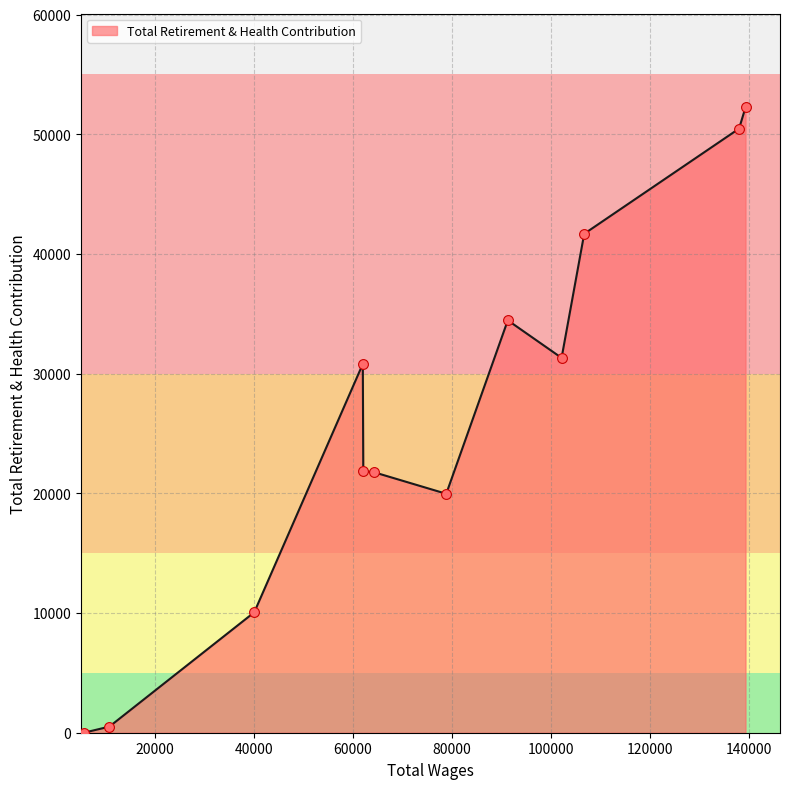

What is the greatest value displayed?

52248